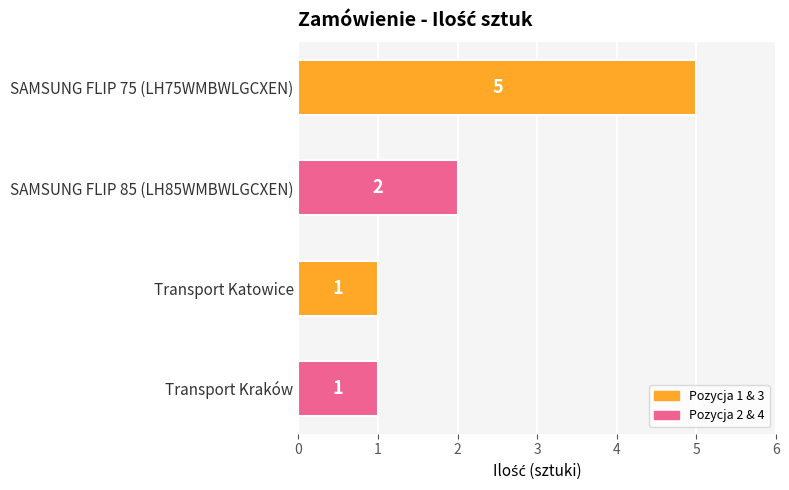

Does the chart contain any negative values?

No